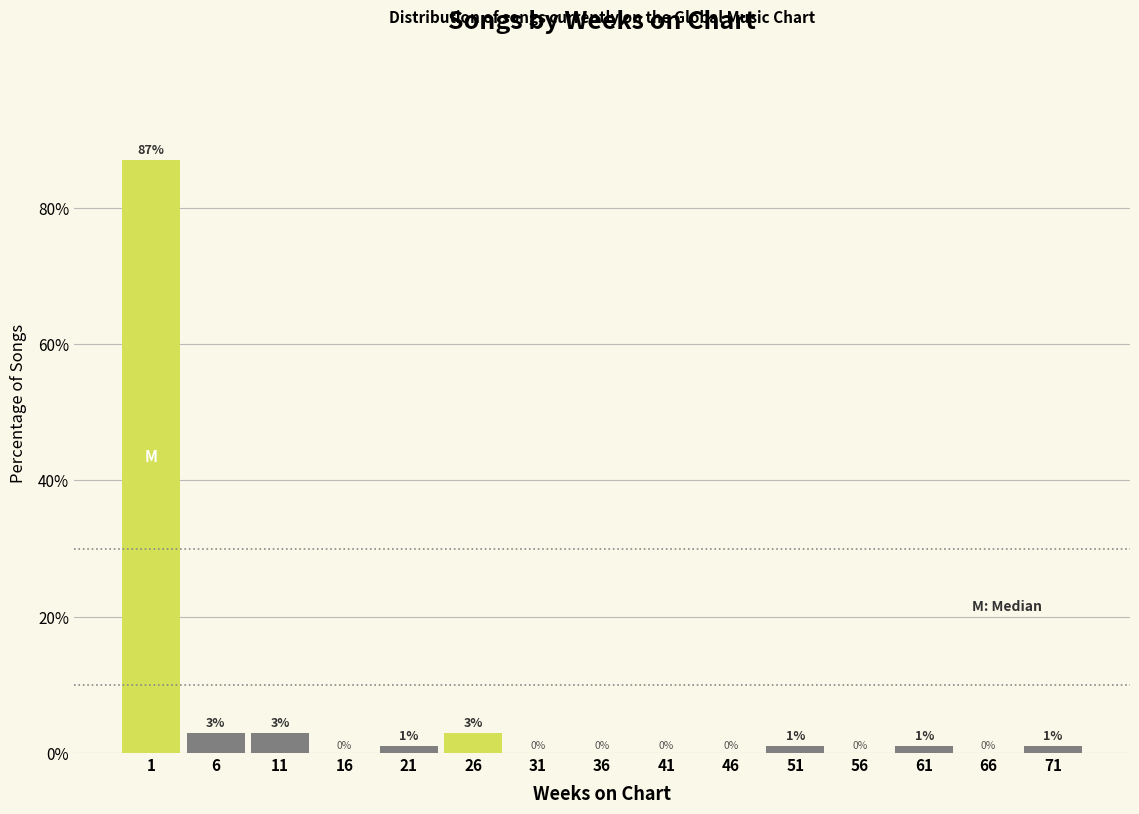

Reading right to left, transcribe all the data shown in this chart.

71=1	66=0	61=1	56=0	51=1	46=0	41=0	36=0	31=0	26=3	21=1	16=0	11=3	6=3	1=87